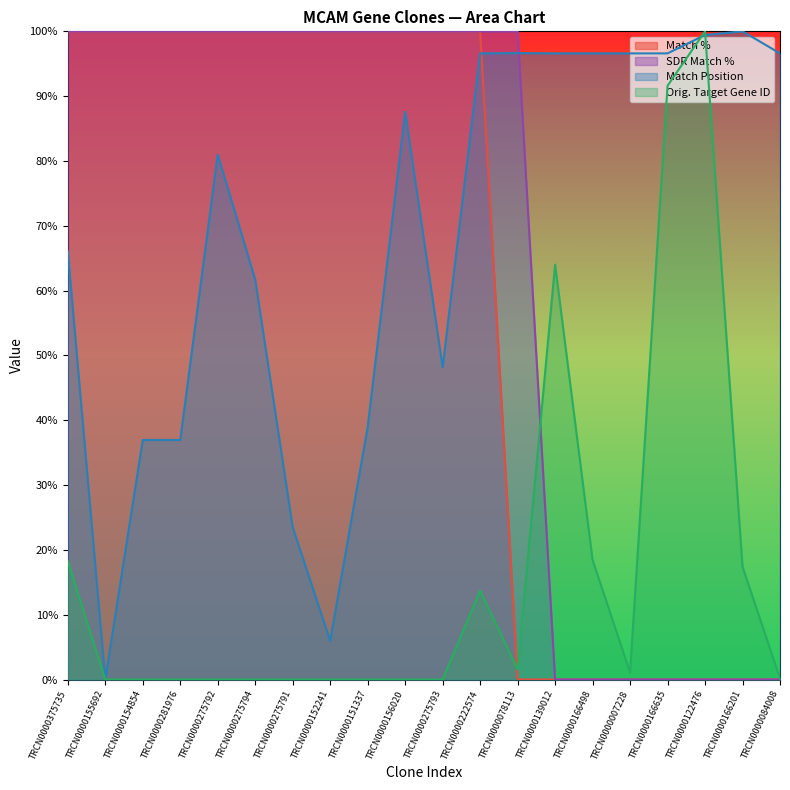

Which series has the widest spread of values?

Match %